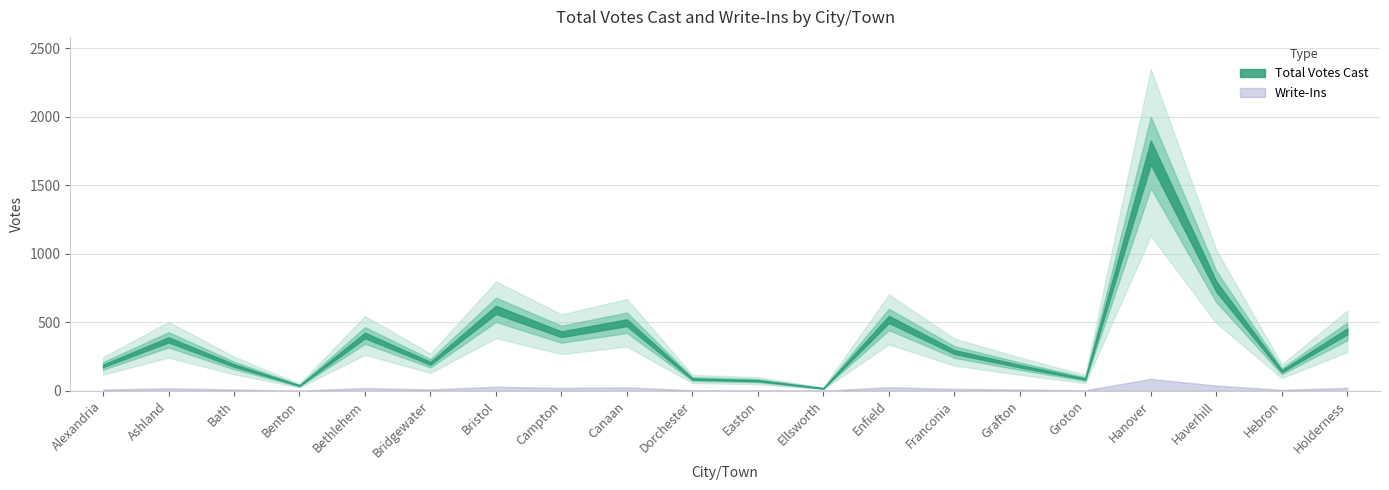

What is the difference between the Total Votes Cast values at Hebron and Hanover?

1597